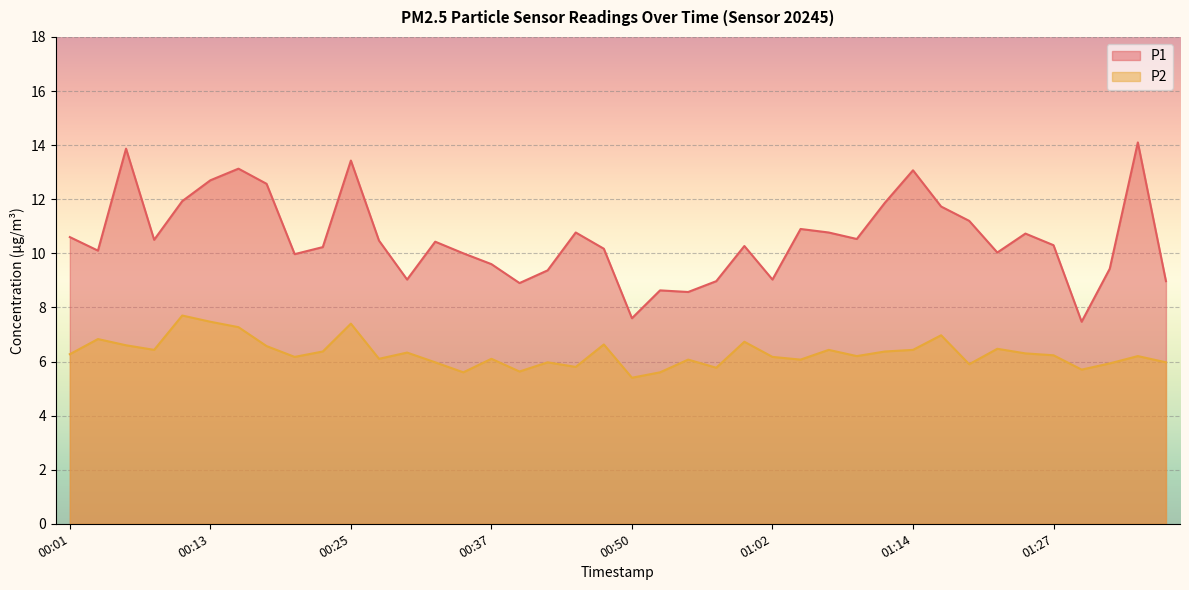

Which category has the highest value in the P2 series?

00:11